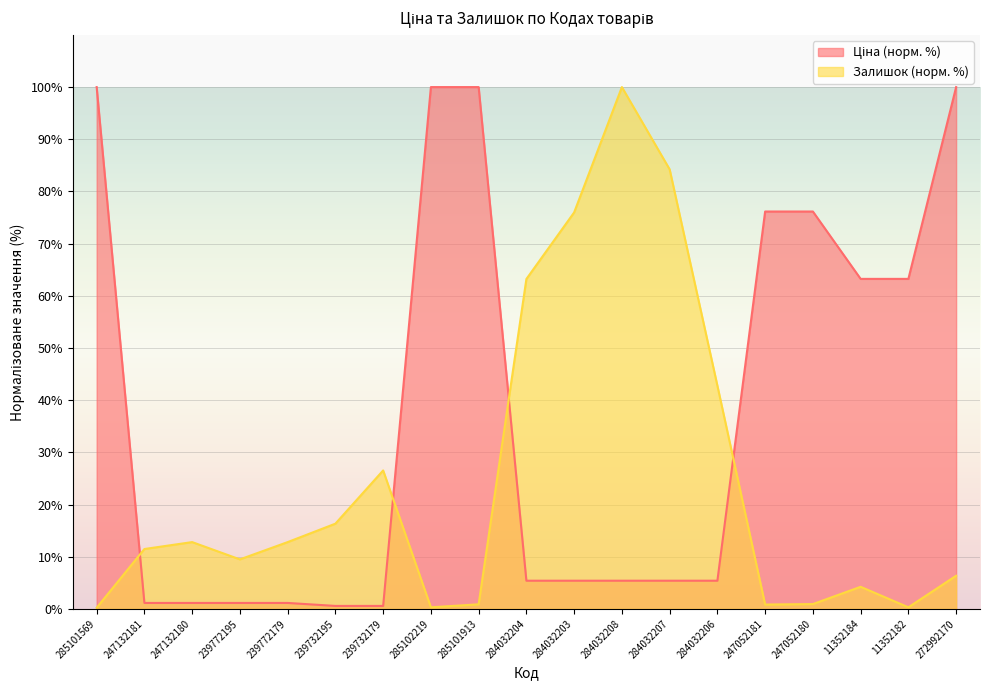

What is the label of the 8th point from the right?

284032208